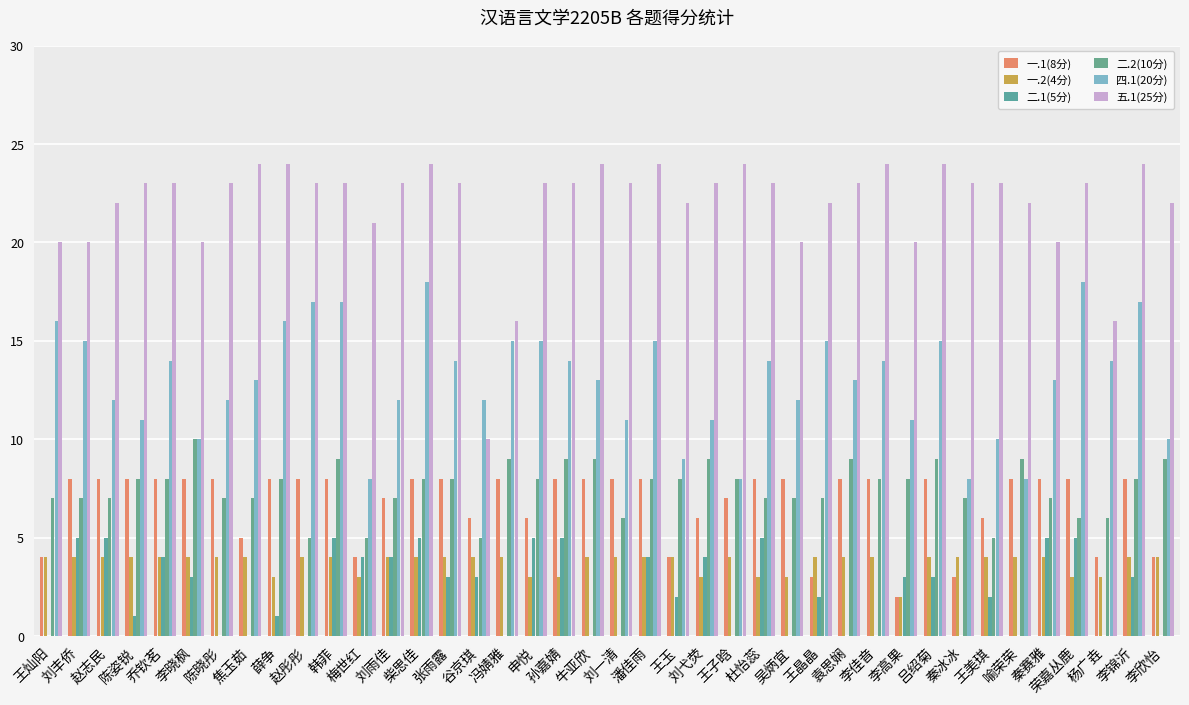

Between 潘佳雨 and 赵志民, which is larger?

潘佳雨